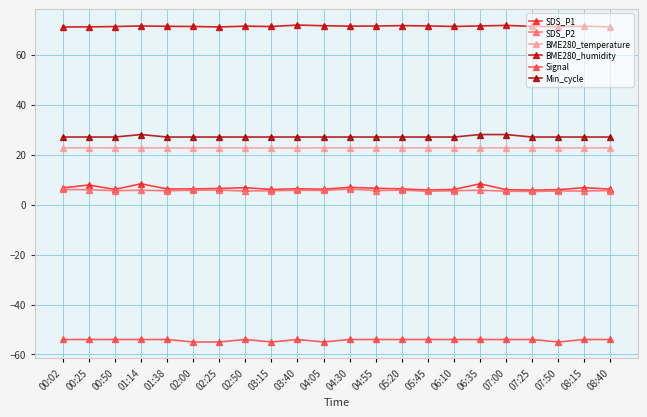

How many lines are shown in the chart?

6